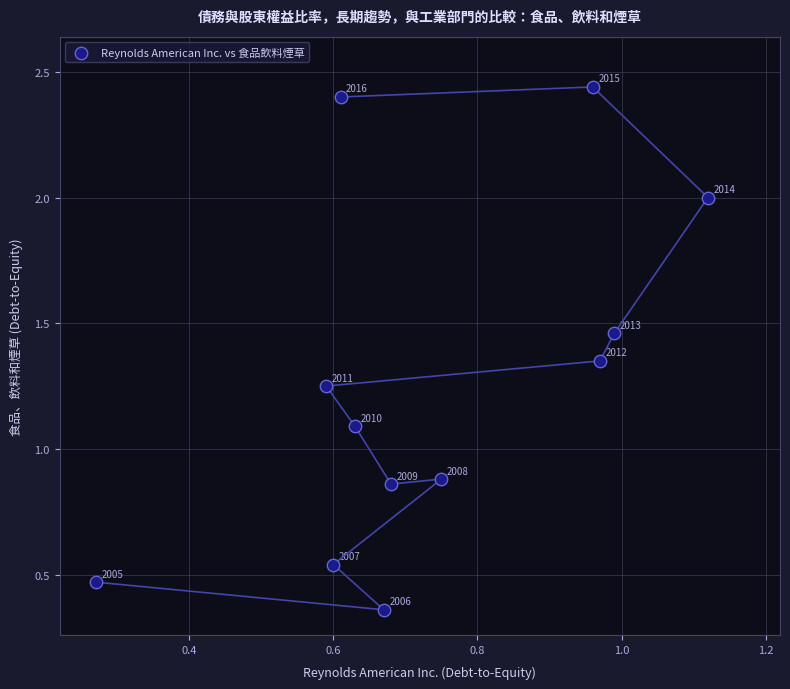

What is the range of Y values (max minus min)?

2.1